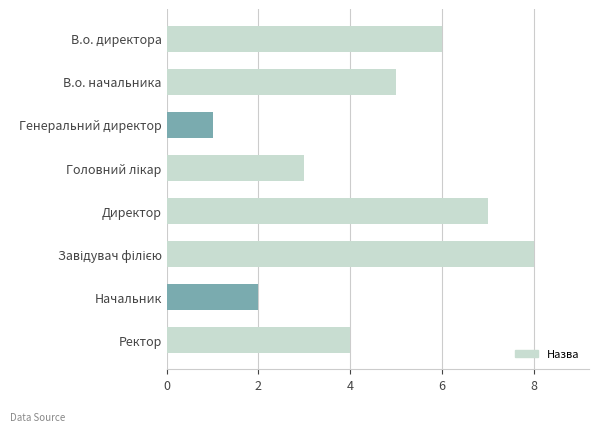

Reading top to bottom, list all the values displayed in this chart.

6	5	1	3	7	8	2	4